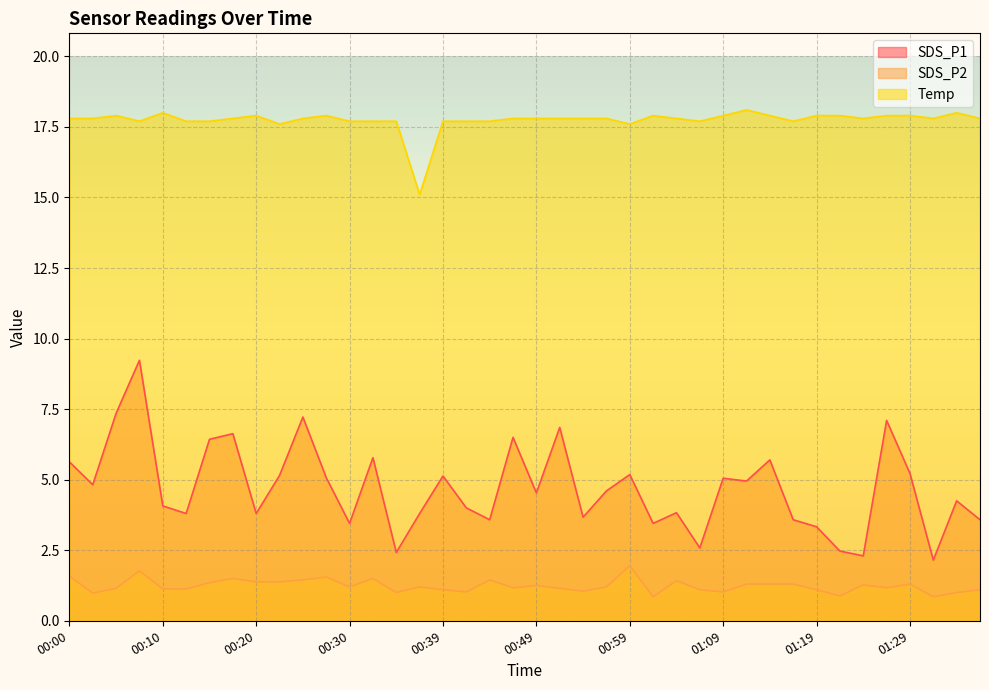

Which series changed the most between 01:01 and 01:32?

SDS_P1